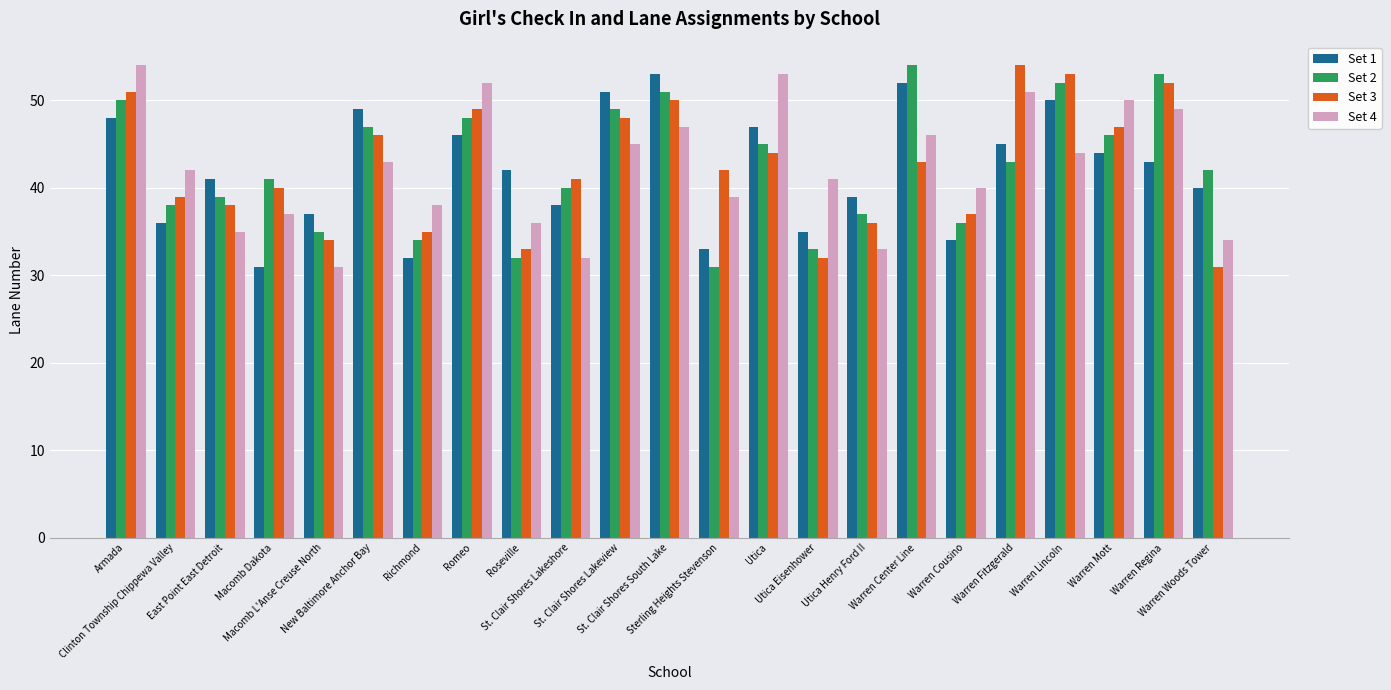

How many data points in Set 1 are less than 42?

11